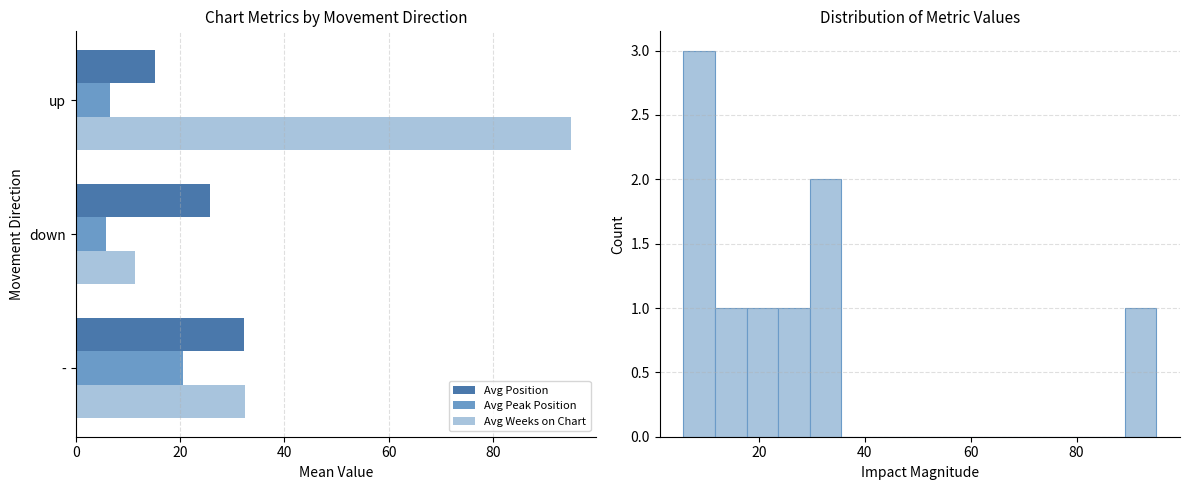

What are all the series names shown in the legend?

Avg Position, Avg Peak Position, Avg Weeks on Chart